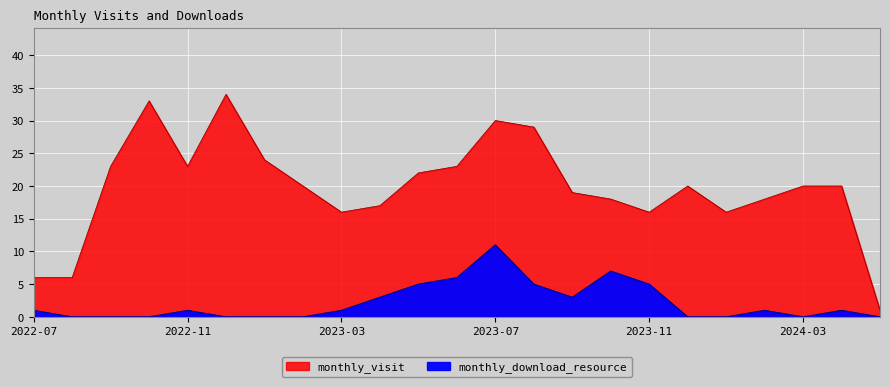

Where is monthly_visit nearest to the value 17?

2023-04